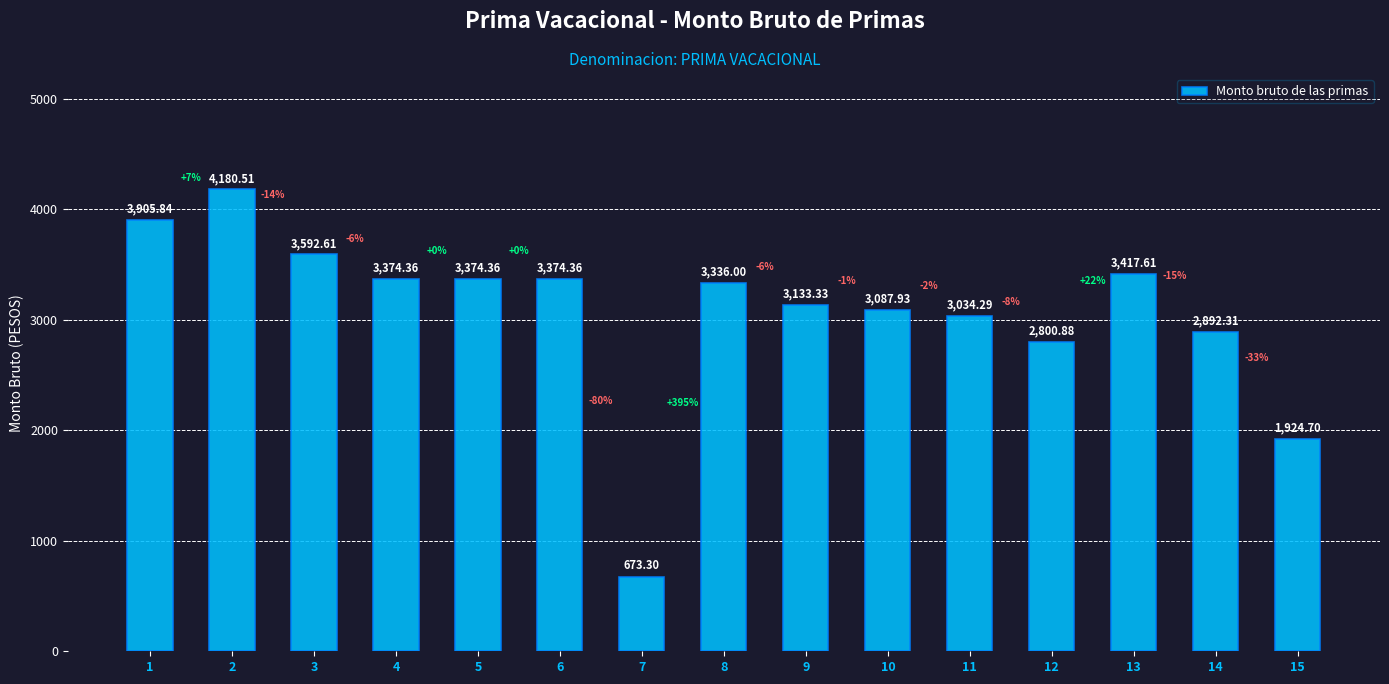

What is the value of the 11th bar from the left?

3034.3